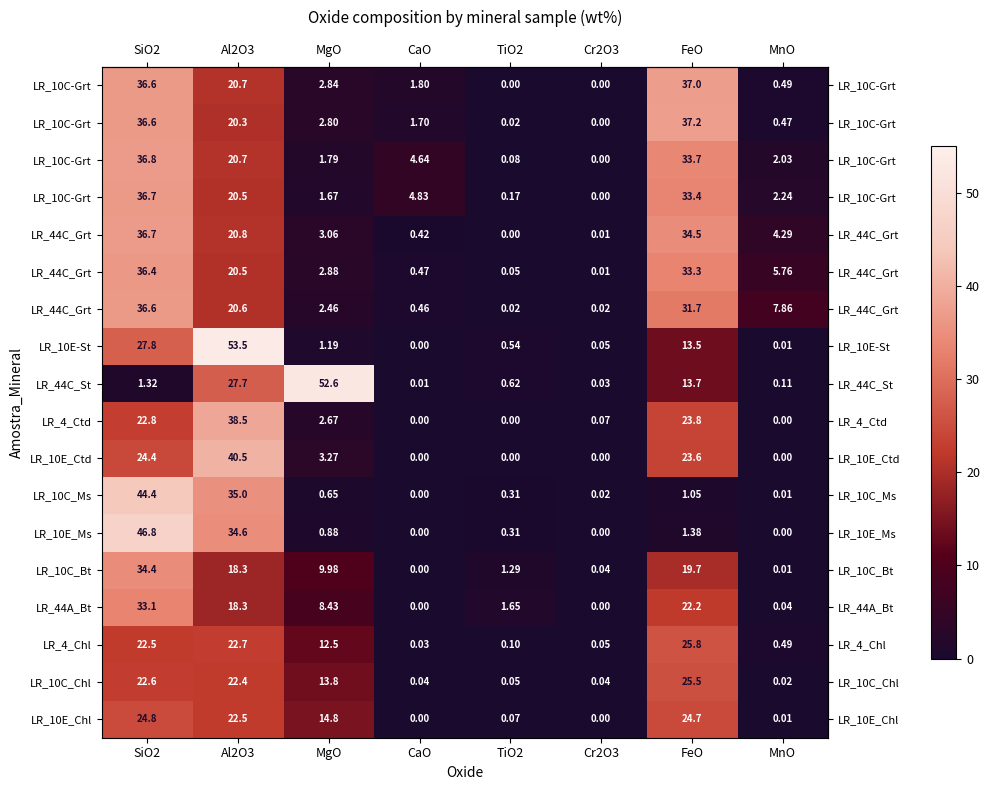

How many data points in row_0 are above 2?

4